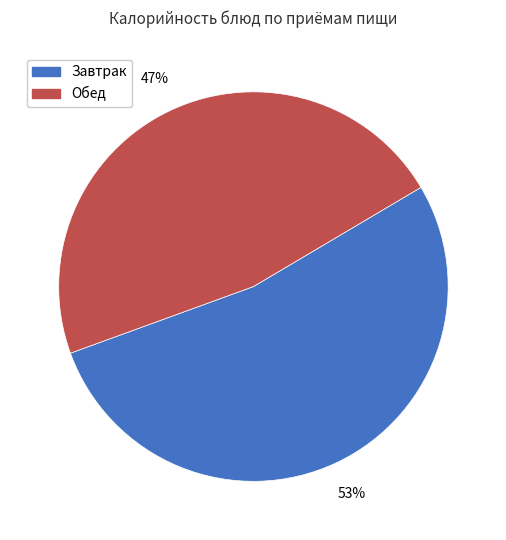

How many slices are in this pie chart?

2